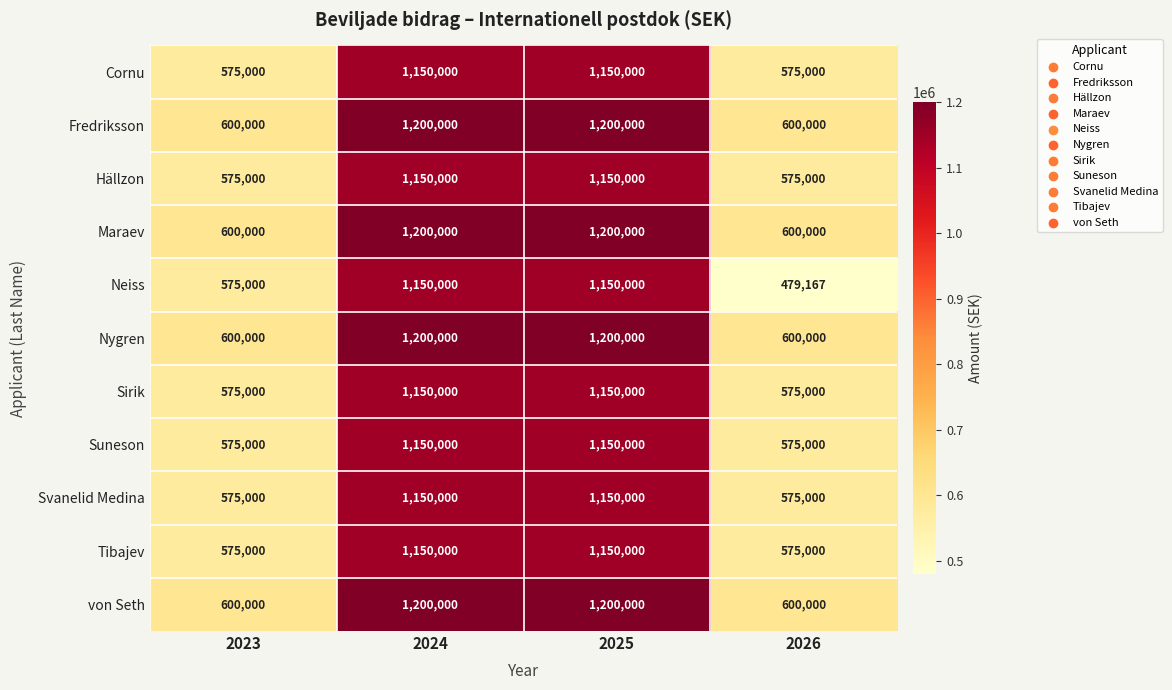

What is the greatest value displayed?

1200000